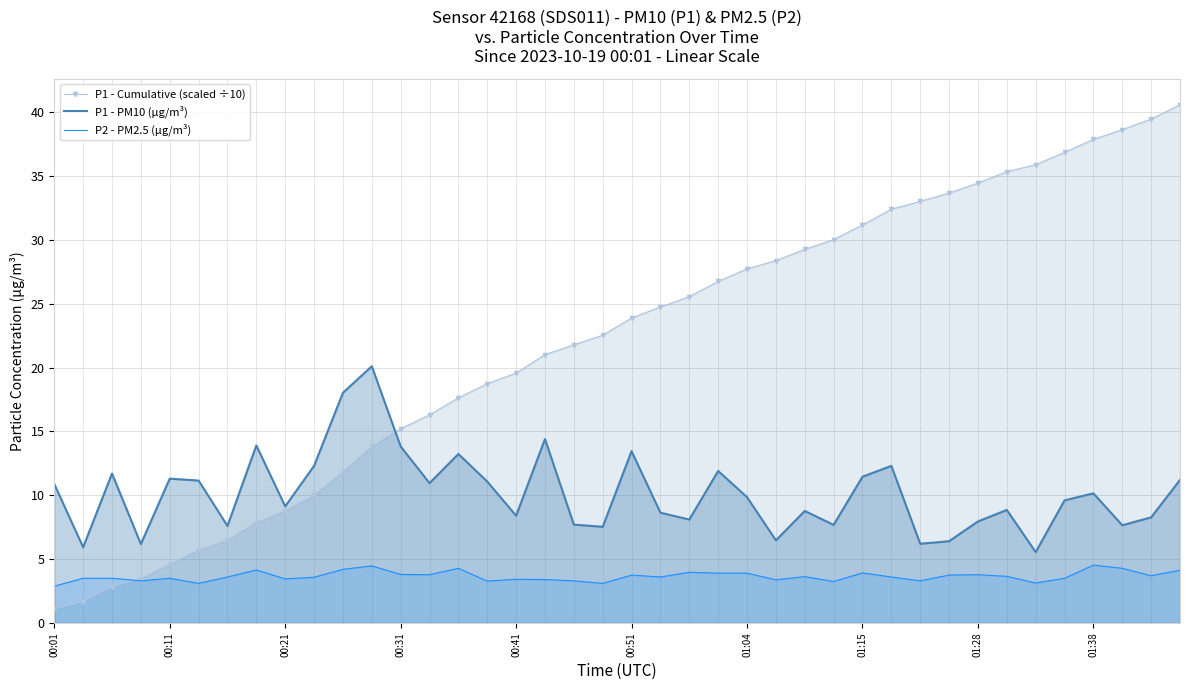

At 11, list the series in order from largest to smallest.

P1 - PM10 (µg/m³), P1 - Cumulative (scaled ÷10), P2 - PM2.5 (µg/m³)